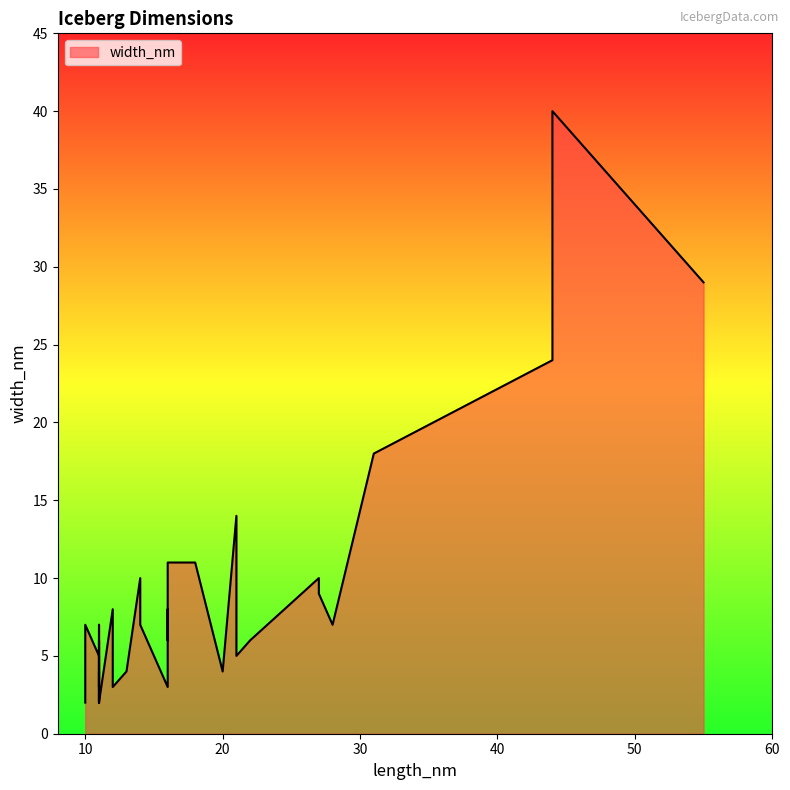

How many lines are shown in the chart?

1